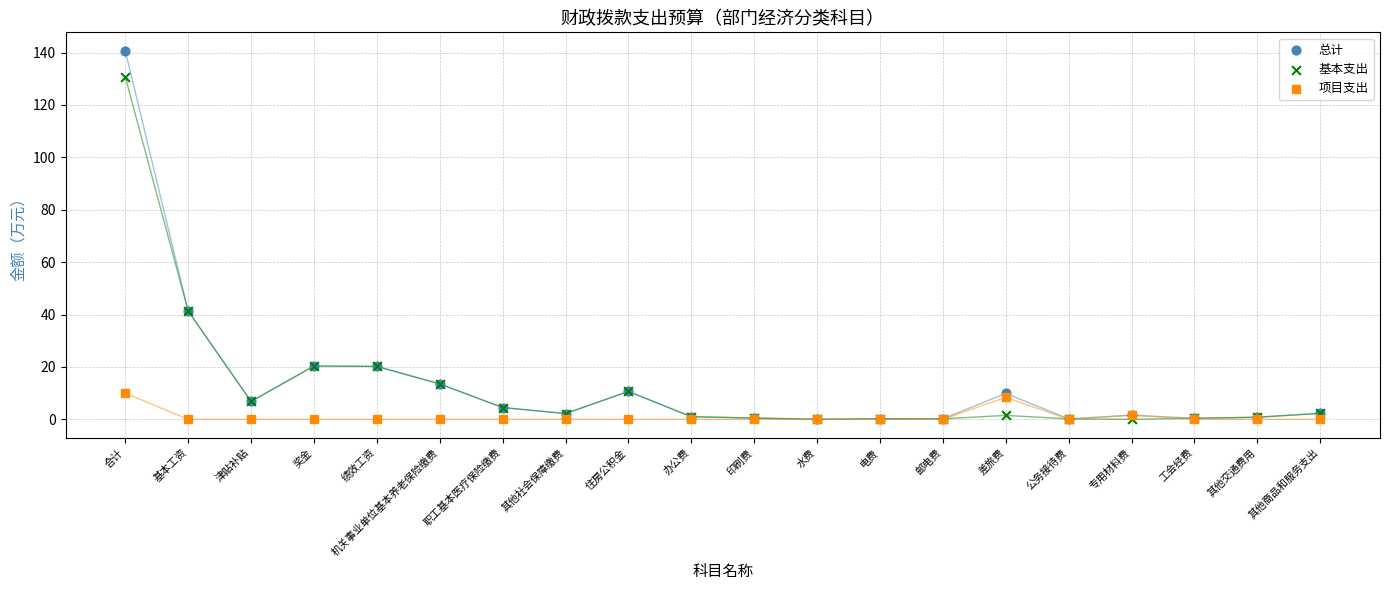

Which series has the widest spread of Y values?

总计